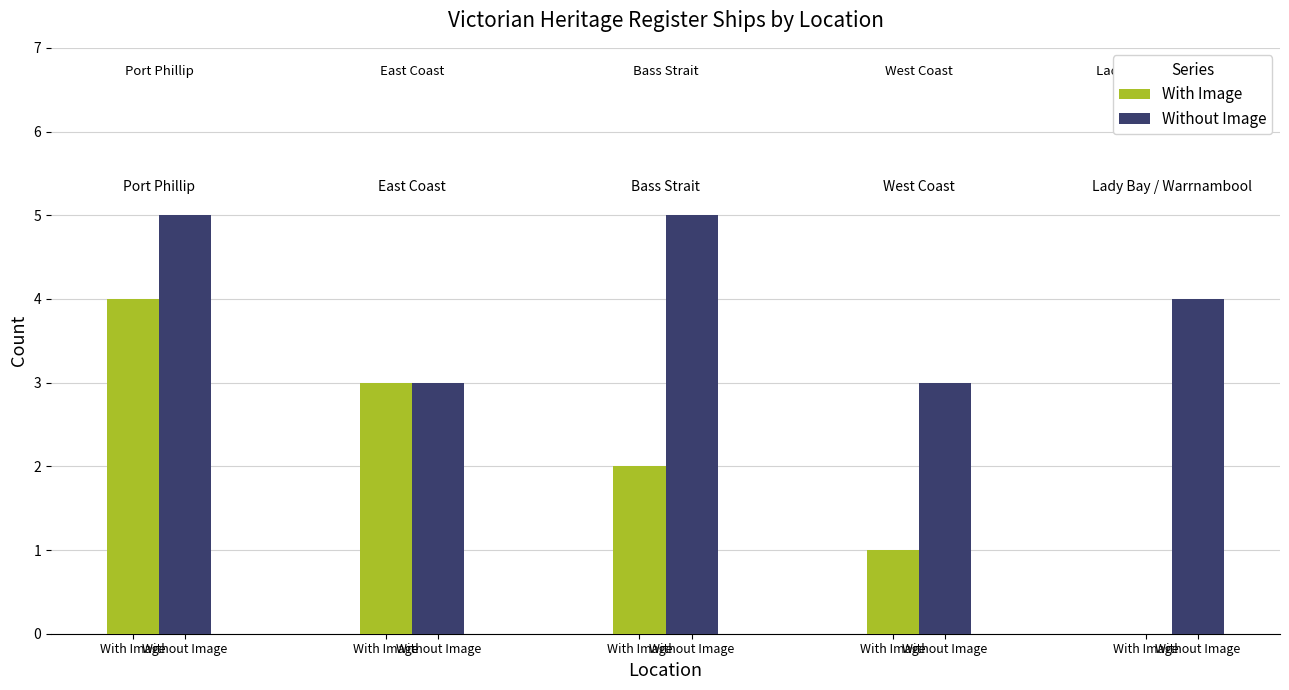

What is the value of the With Image bar at the 2nd from the left?

3